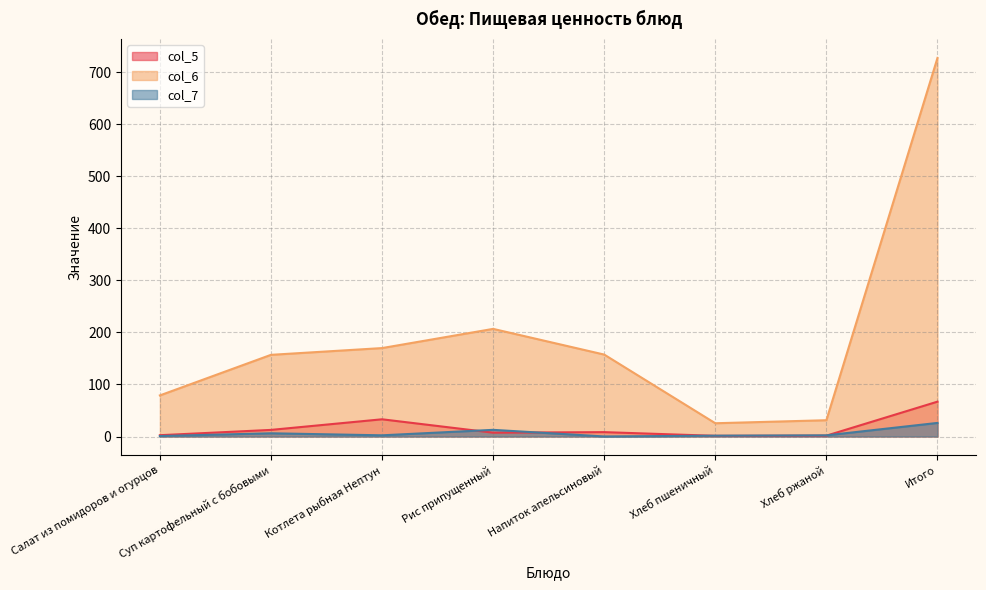

What is the average value of the col_5 series?

16.8